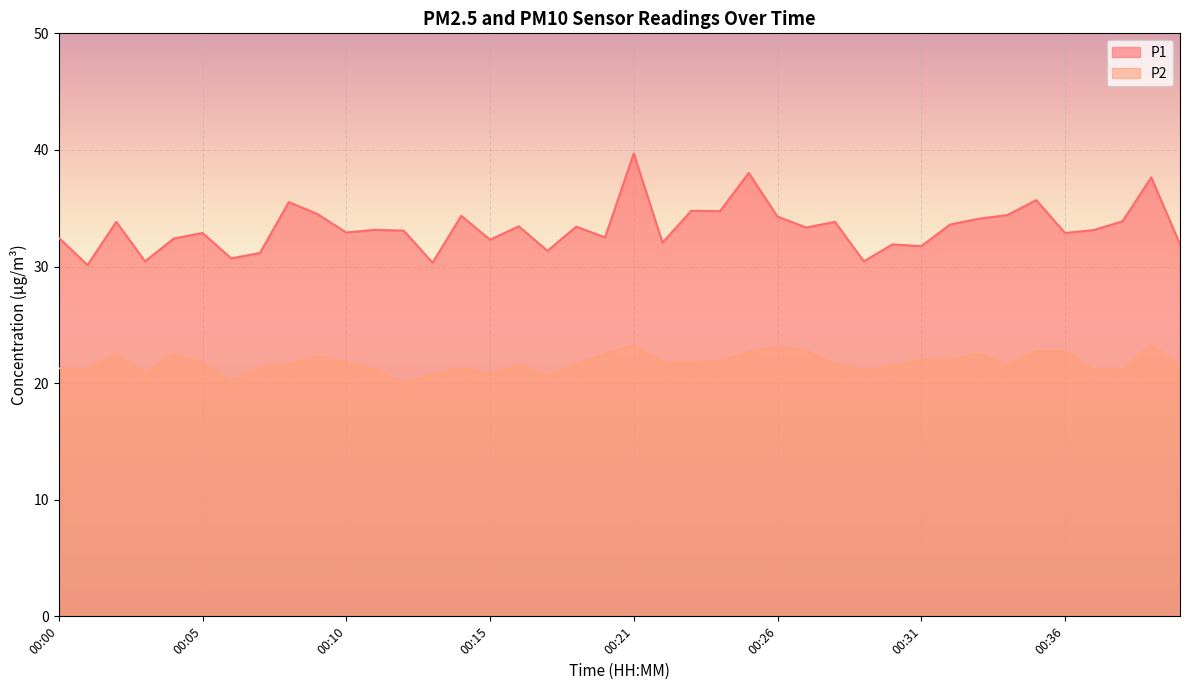

At which category is the sum across all series the highest?

00:21